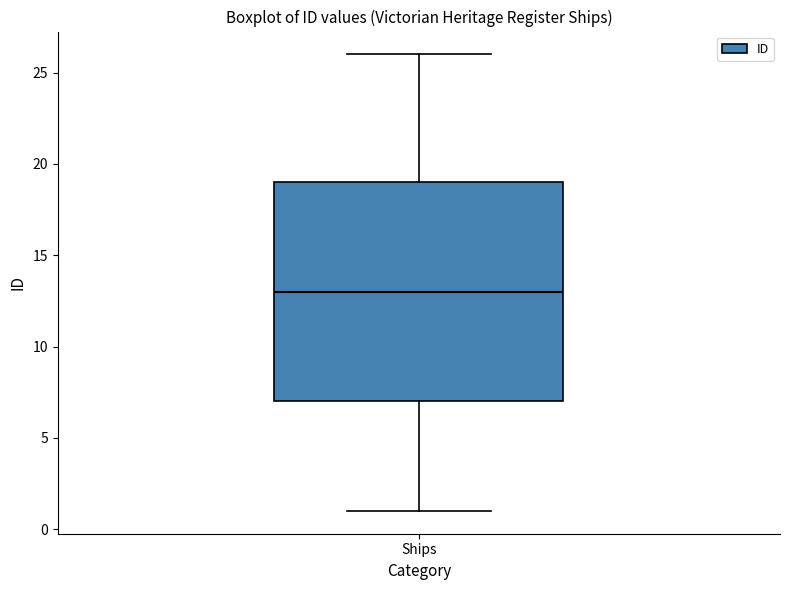

Transcribe this box plot: give where the median line is, the range the box spans, and where the two whiskers end, as read against the y-axis. The values are not printed on the chart, so give them approximately, as read against the axis.

median 13, box 7 to 19, whiskers 1 to 26